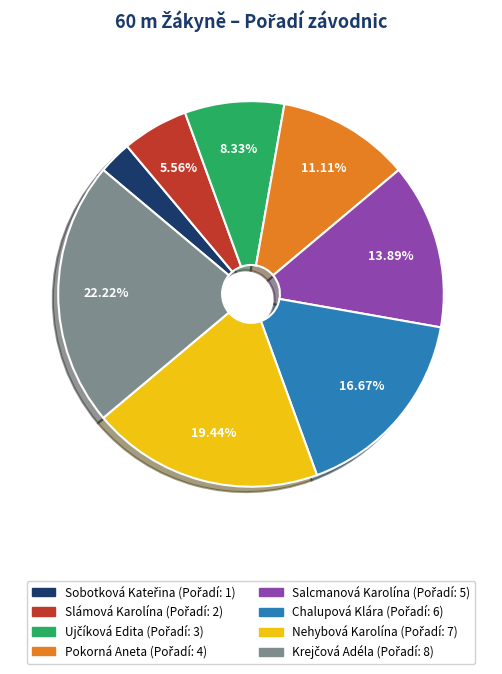

Do Slámová Karolína and Nehybová Karolína together represent more than half of the pie?

No